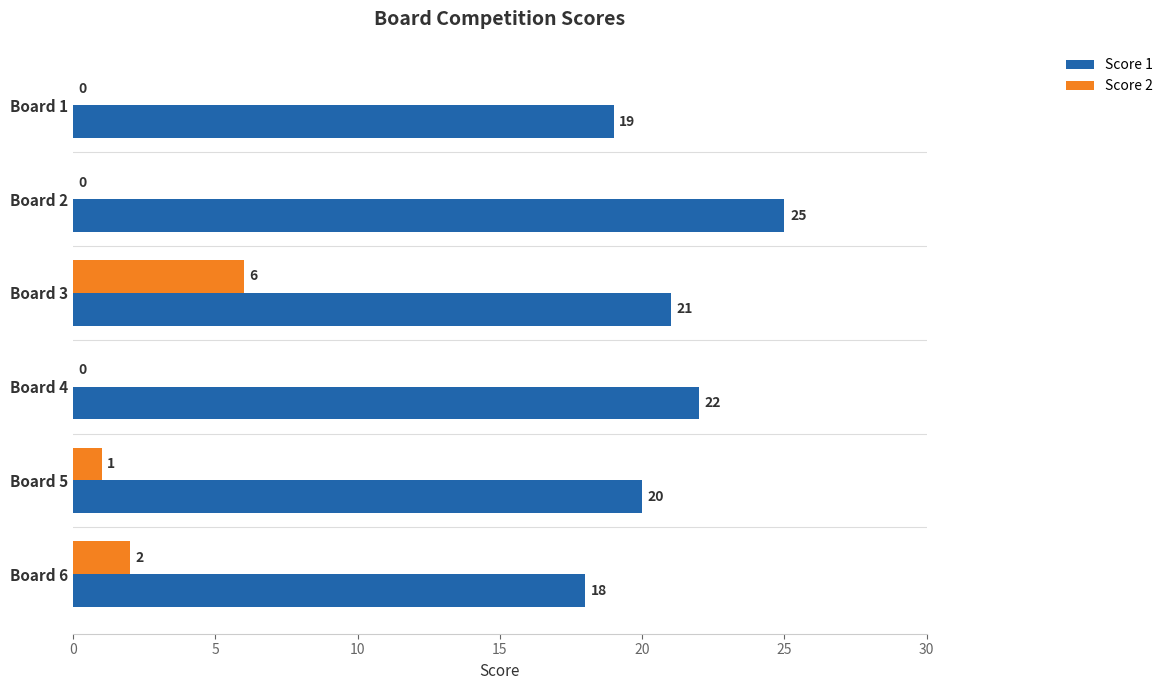

What is the sum of the Score 2 values at Board 2 and Board 3?

6